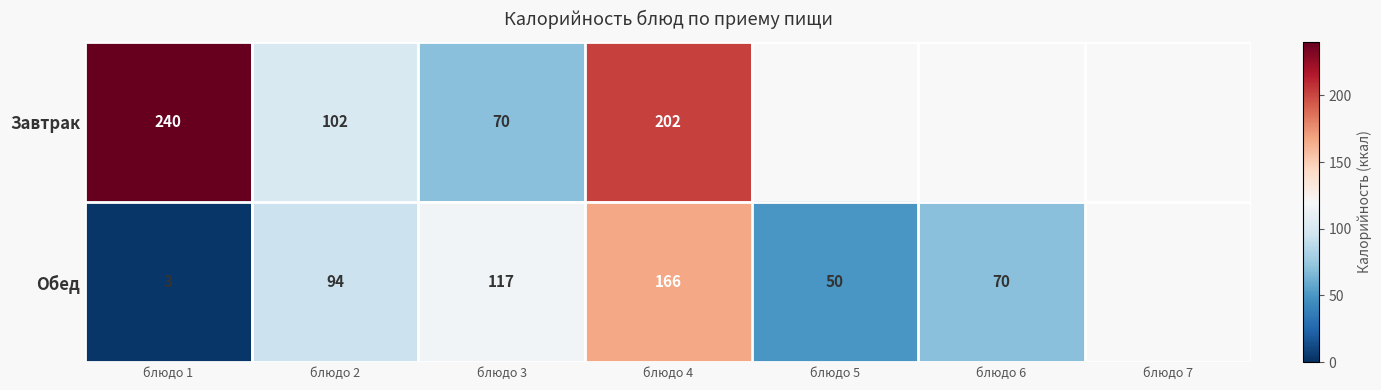

At блюдо 1, list the series in order from largest to smallest.

Завтрак, Обед